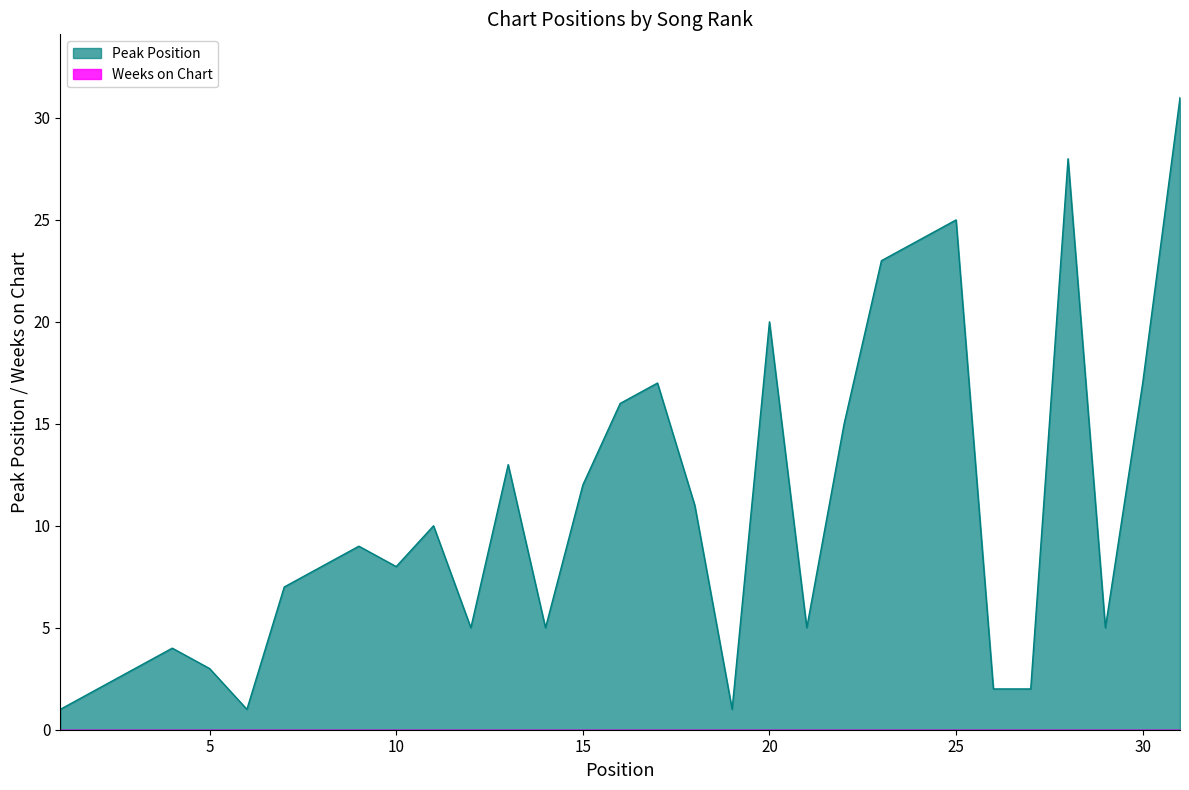

What is the maximum value shown in the chart?

31